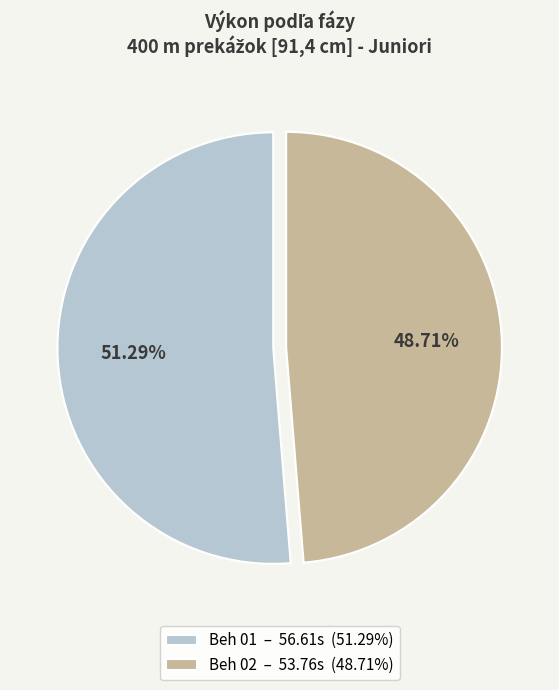

Which has a higher value, Beh 01 or Beh 02?

Beh 01